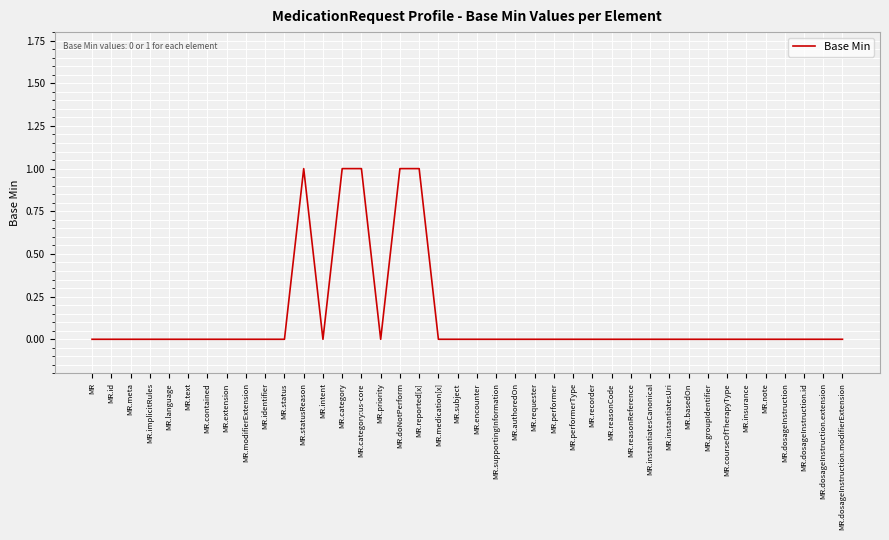

The value at MR.statusReason is 1. True or false?

True